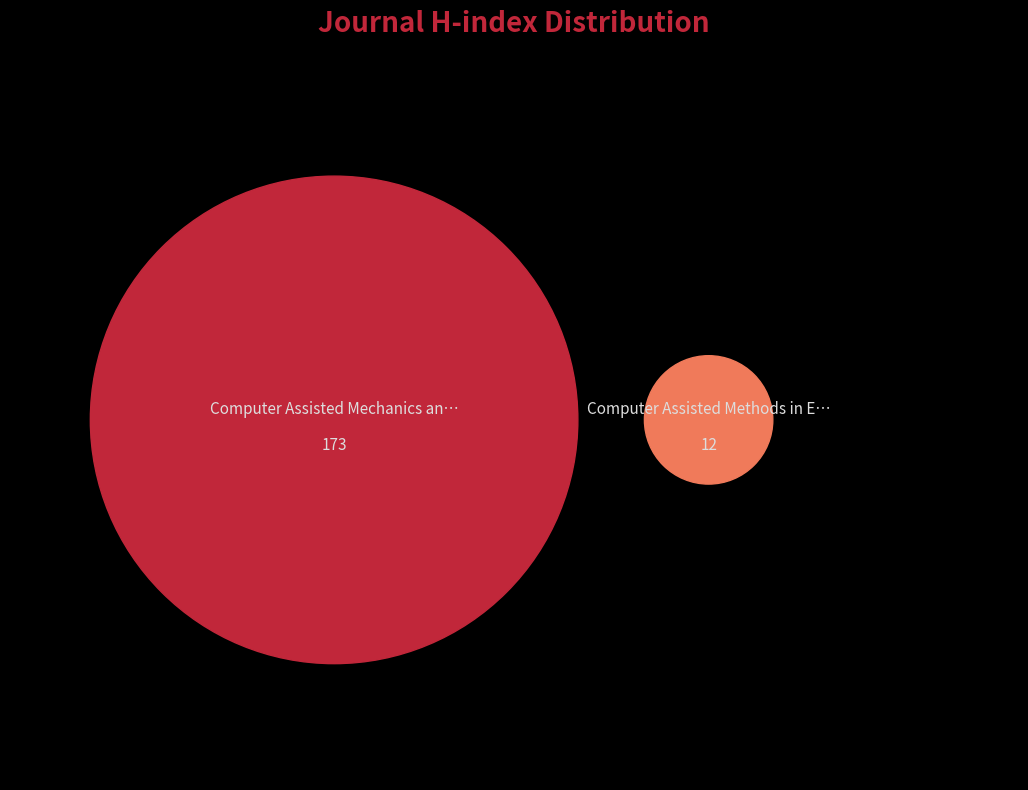

The Computer Assisted Methods in Engineering slice represents 14% of the pie. True or false?

False